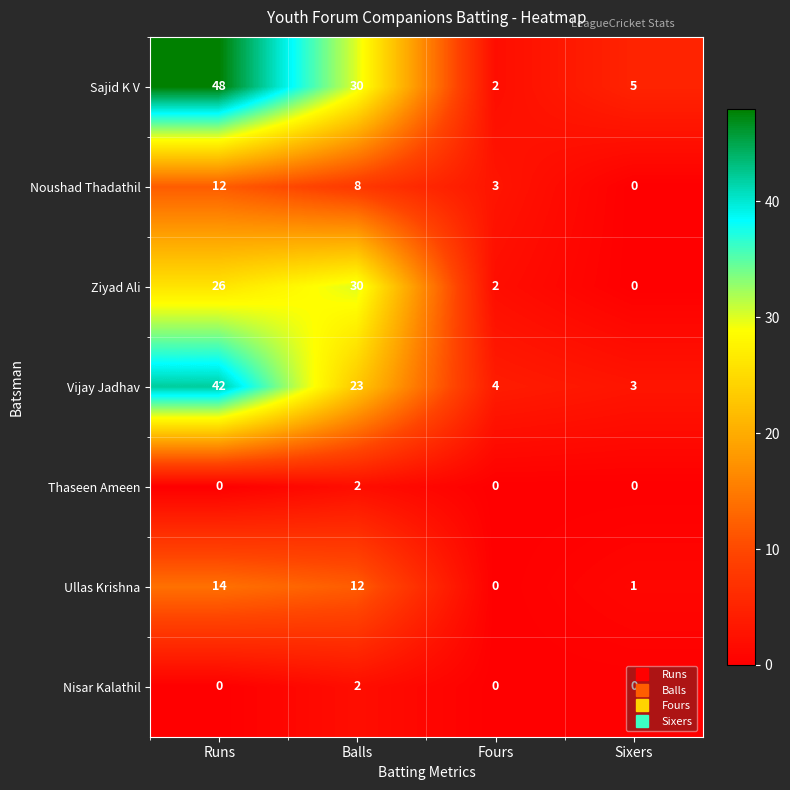

How many Noushad Thadathil values are between 3 and 12?

3